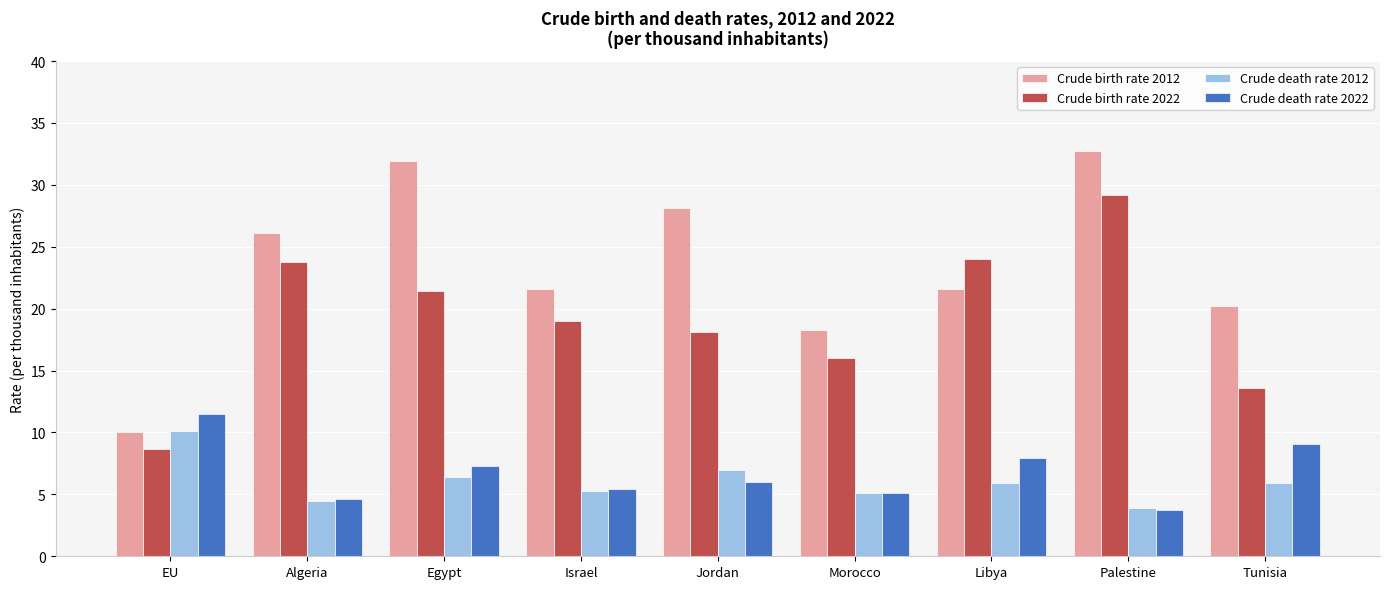

List the series in order of their peak value, lowest first.

Crude death rate 2012, Crude death rate 2022, Crude birth rate 2022, Crude birth rate 2012